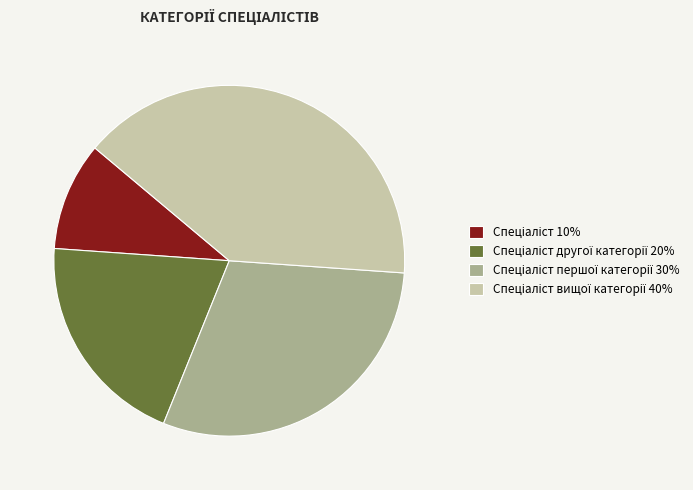

Is there a majority slice in this chart?

No